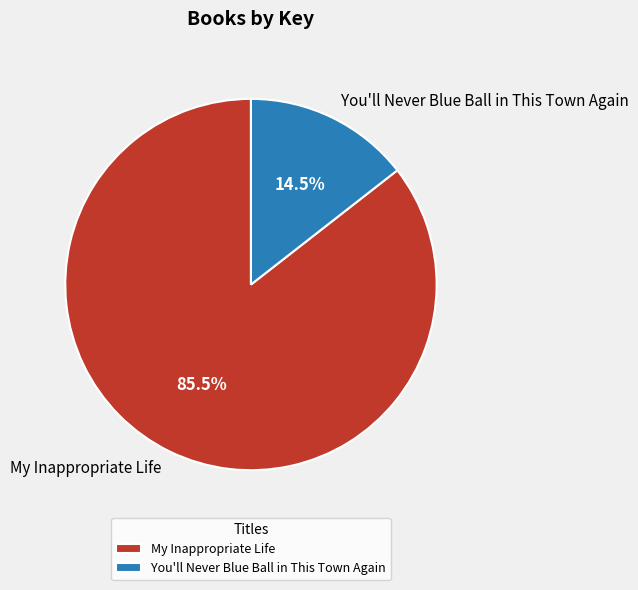

Is there any slice that represents more than half of the pie?

Yes